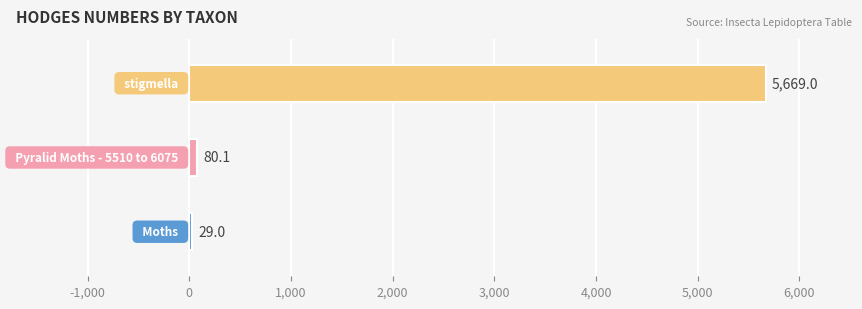

What is the maximum value shown in the chart?

5669.0